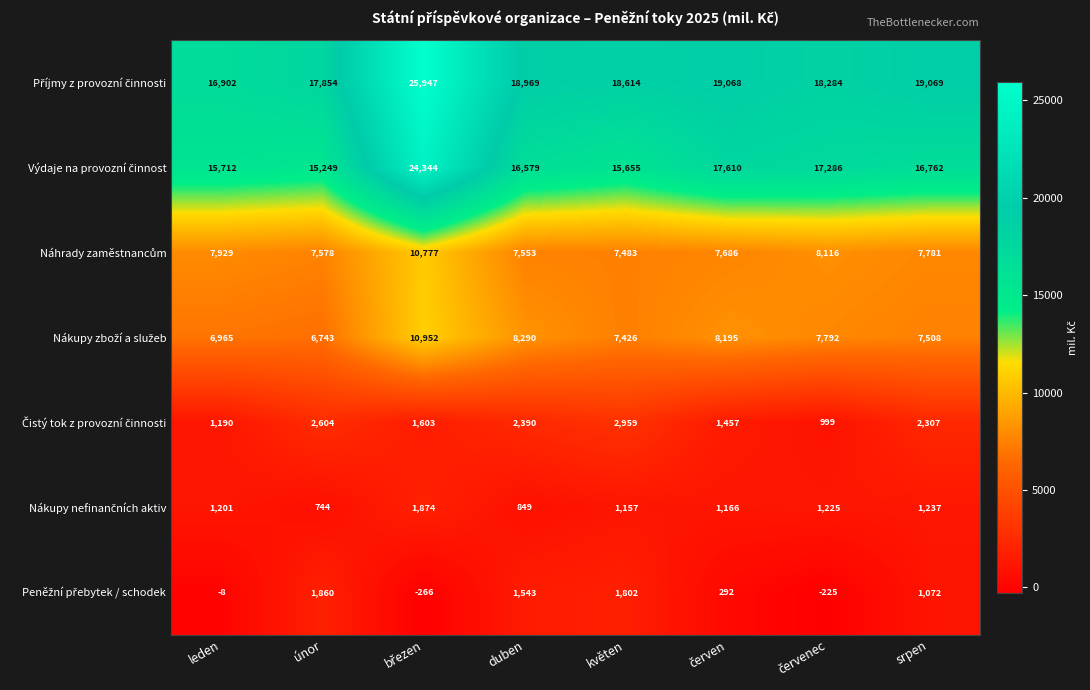

What is the spread (max minus min) of values at květen?

17457